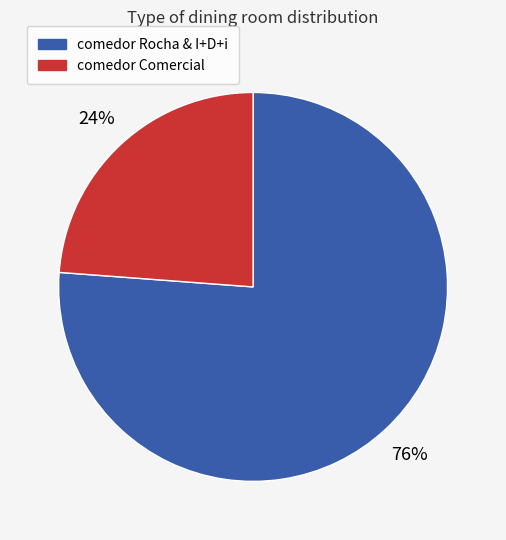

To the nearest percent, what is the difference between the largest and smallest slice percentages?

52%